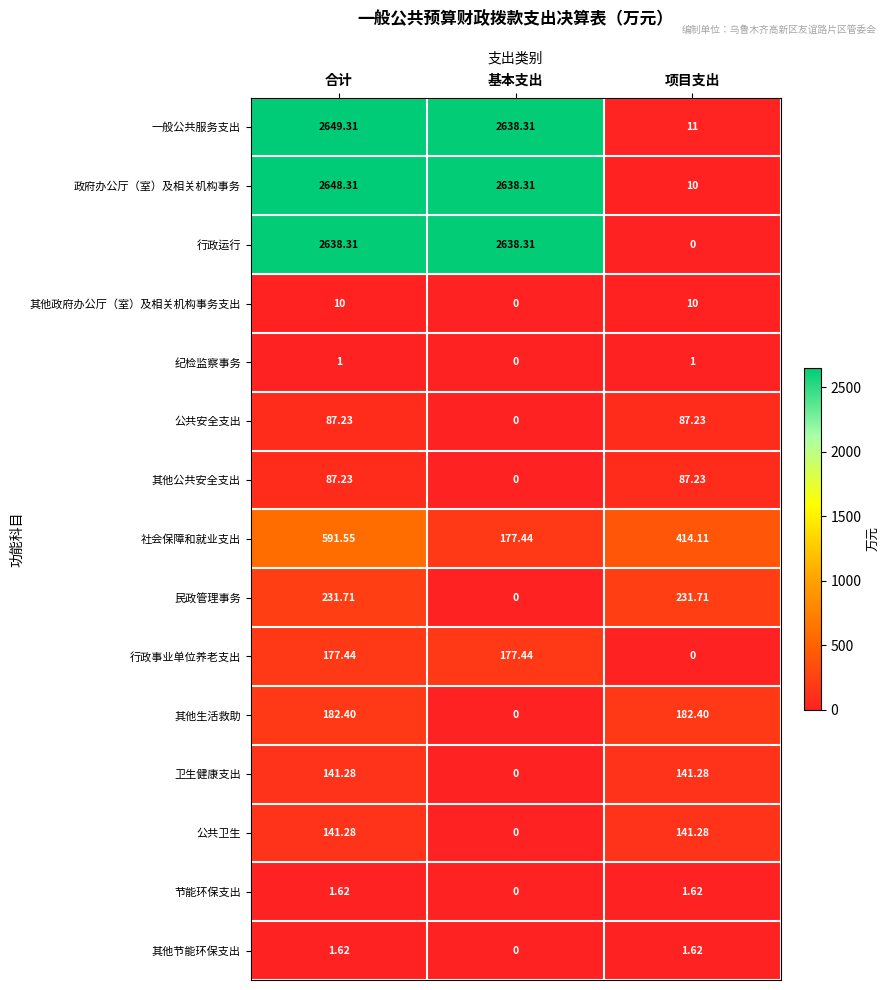

At which category does the chart reach its peak across all series?

合计